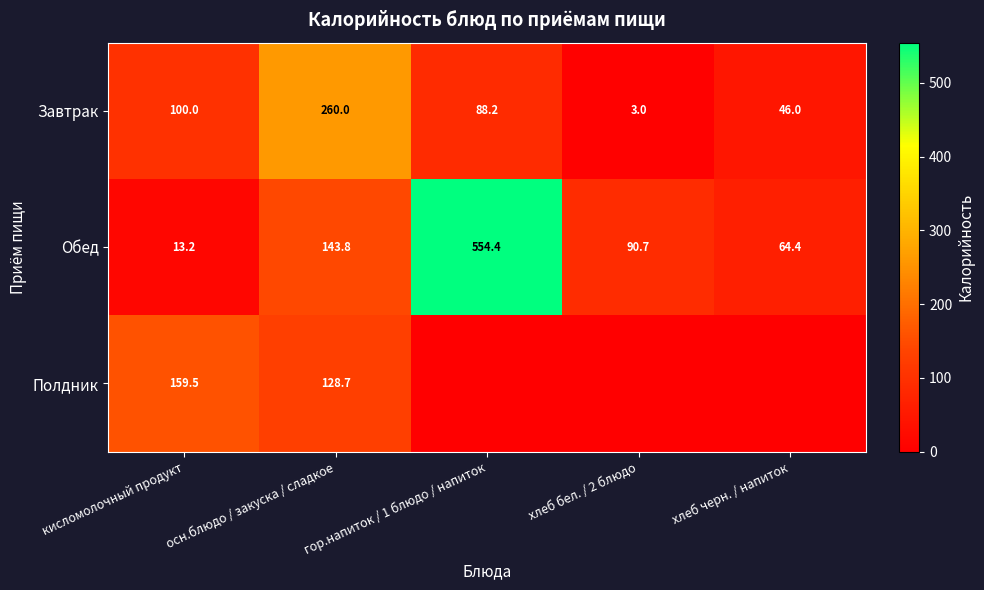

What is the spread (max minus min) of values at хлеб черн. / напиток?

64.4